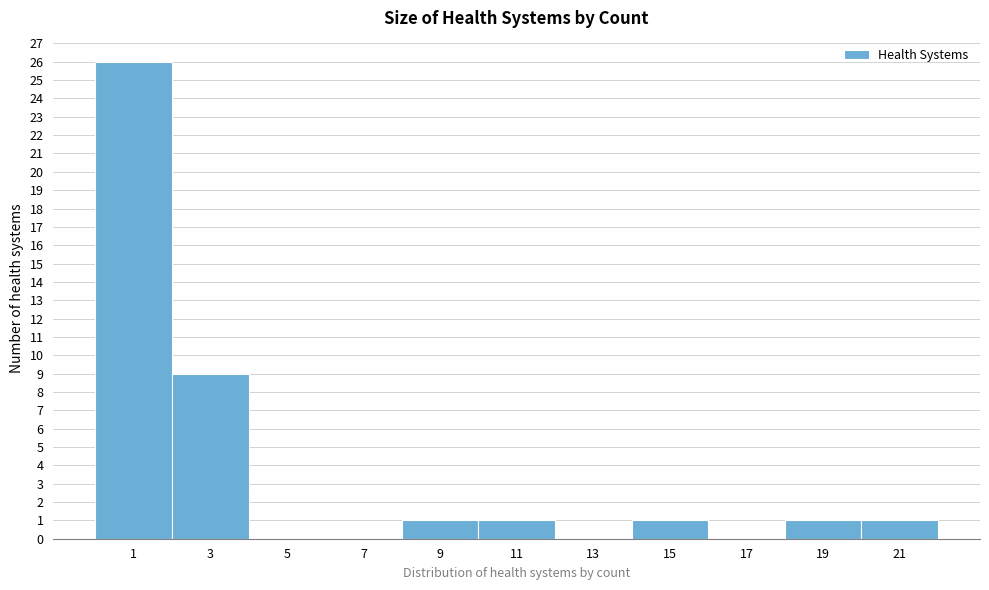

Reading left to right, list all the values displayed in this chart.

1=26	3=9	5=0	7=0	9=1	11=1	13=0	15=1	17=0	19=1	21=1